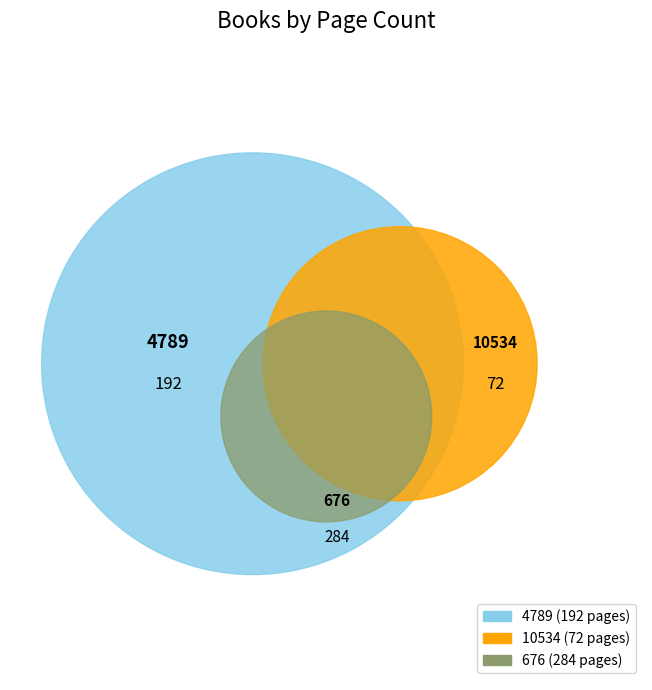

Which category has the biggest portion of the pie?

676